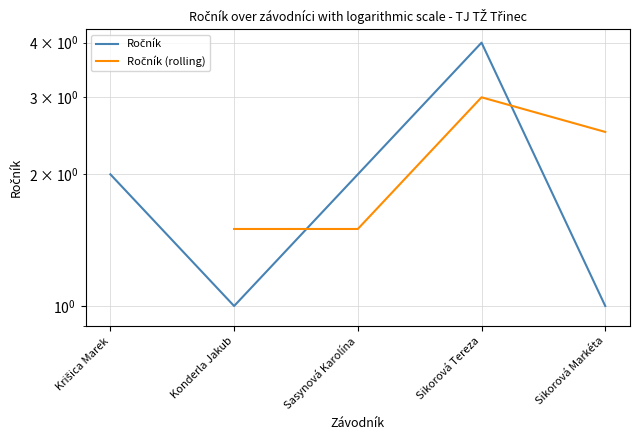

Reading left to right, transcribe all the data shown in this chart.

2	1	2	4	1